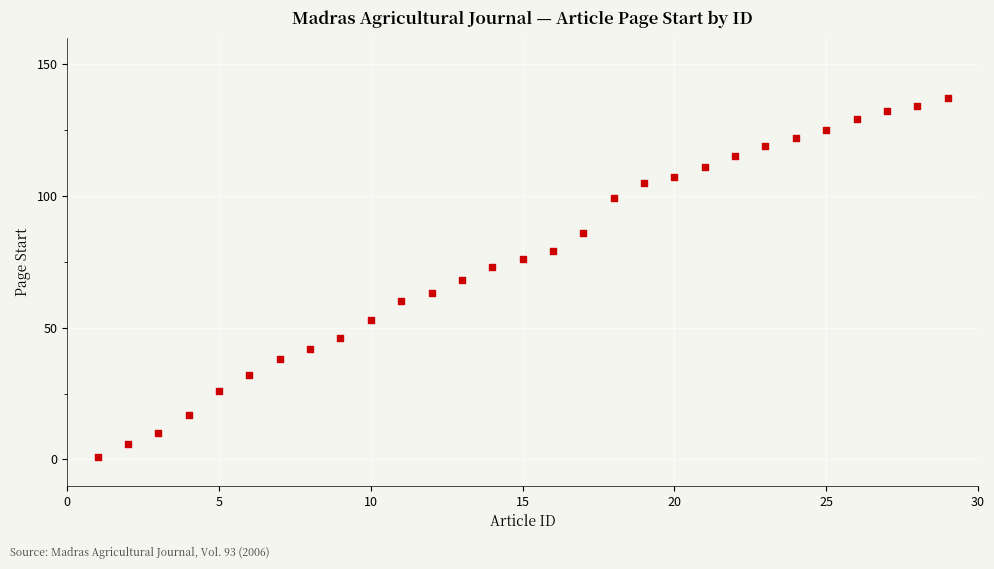

What is the range of Y values (max minus min)?

136